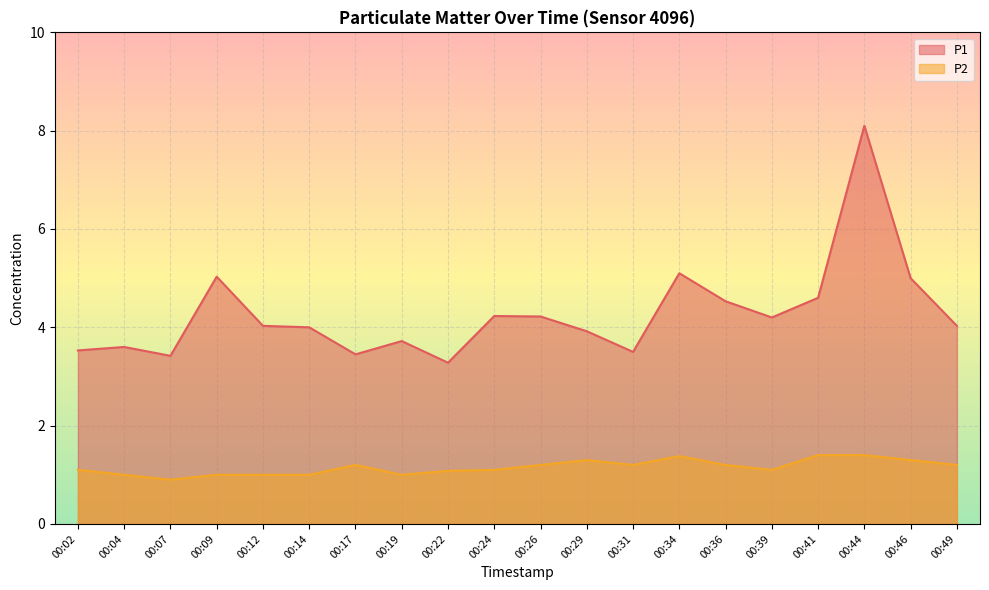

How many values in the P2 series exceed 1?

14